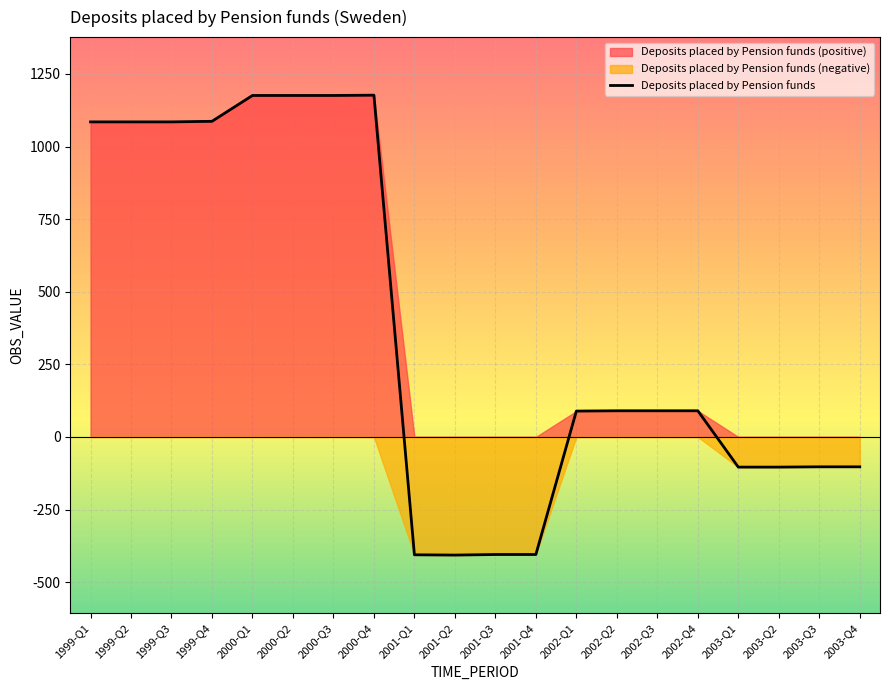

What is the difference between the values at 2003-Q4 and 2000-Q3?

1279